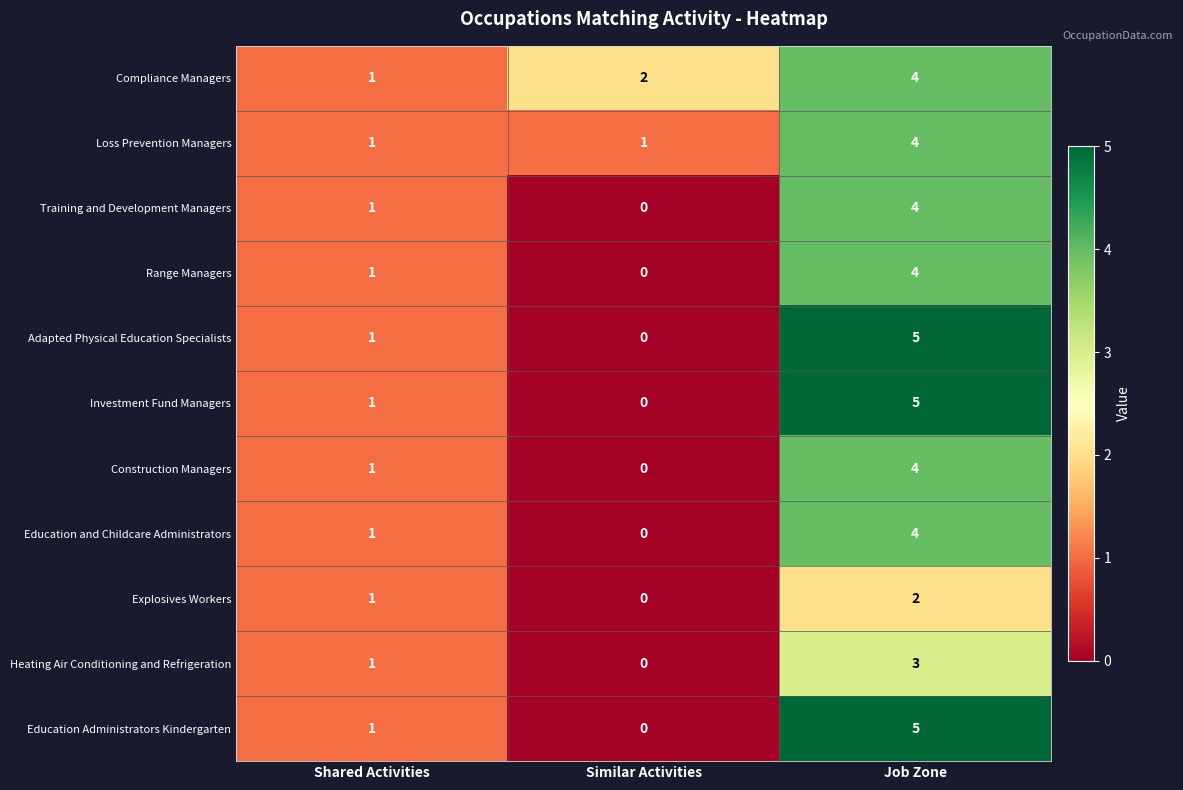

How many Range Managers values are between 0 and 4?

3